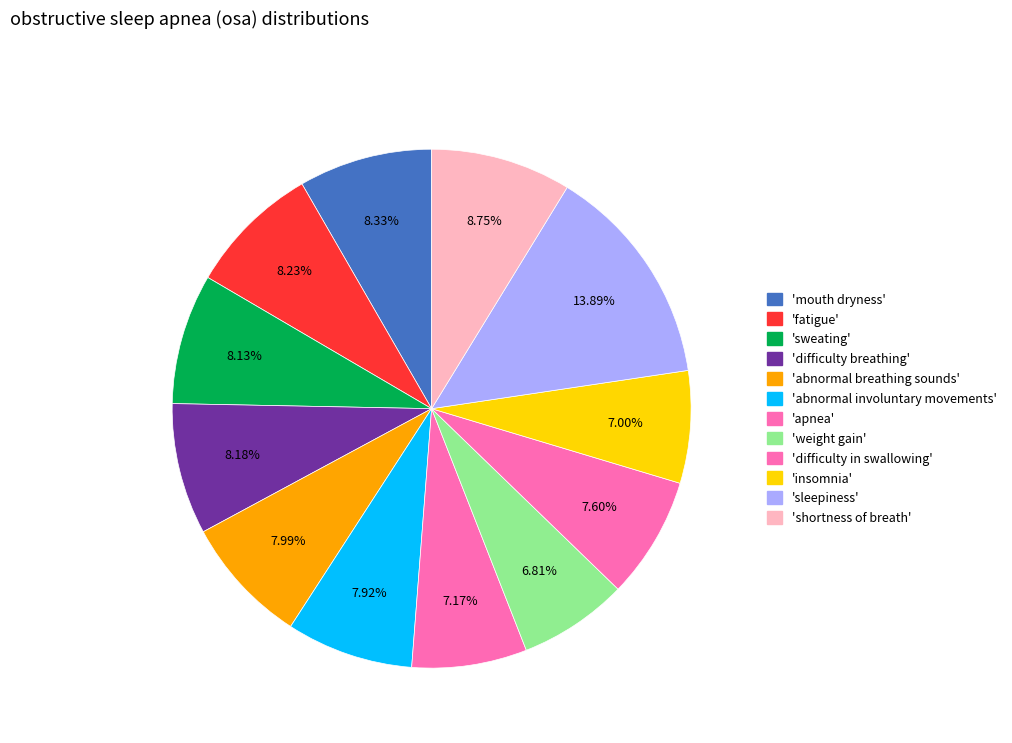

Does any single category account for the majority?

No